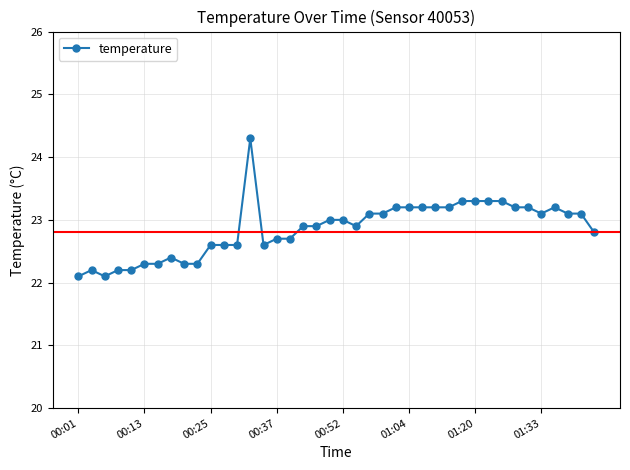

Reading left to right, extract all data points from this chart.

22.1	22.2	22.1	22.2	22.2	22.3	22.3	22.4	22.3	22.3	22.6	22.6	22.6	24.3	22.6	22.7	22.7	22.9	22.9	23.0	23.0	22.9	23.1	23.1	23.2	23.2	23.2	23.2	23.2	23.3	23.3	23.3	23.3	23.2	23.2	23.1	23.2	23.1	23.1	22.8